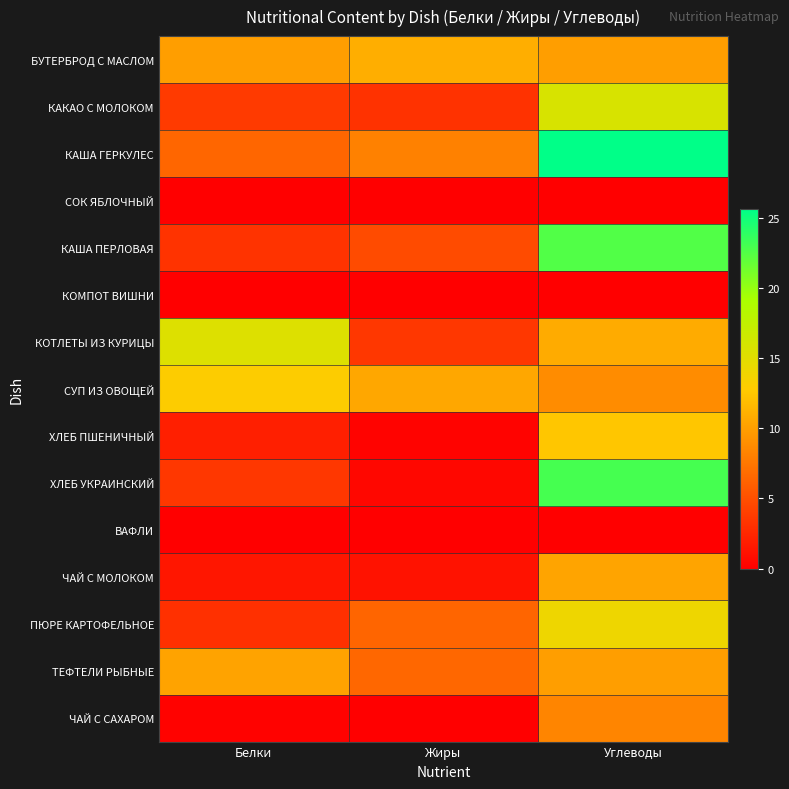

Which series changed the most between Белки and Углеводы?

ХЛЕБ УКРАИНСКИЙ